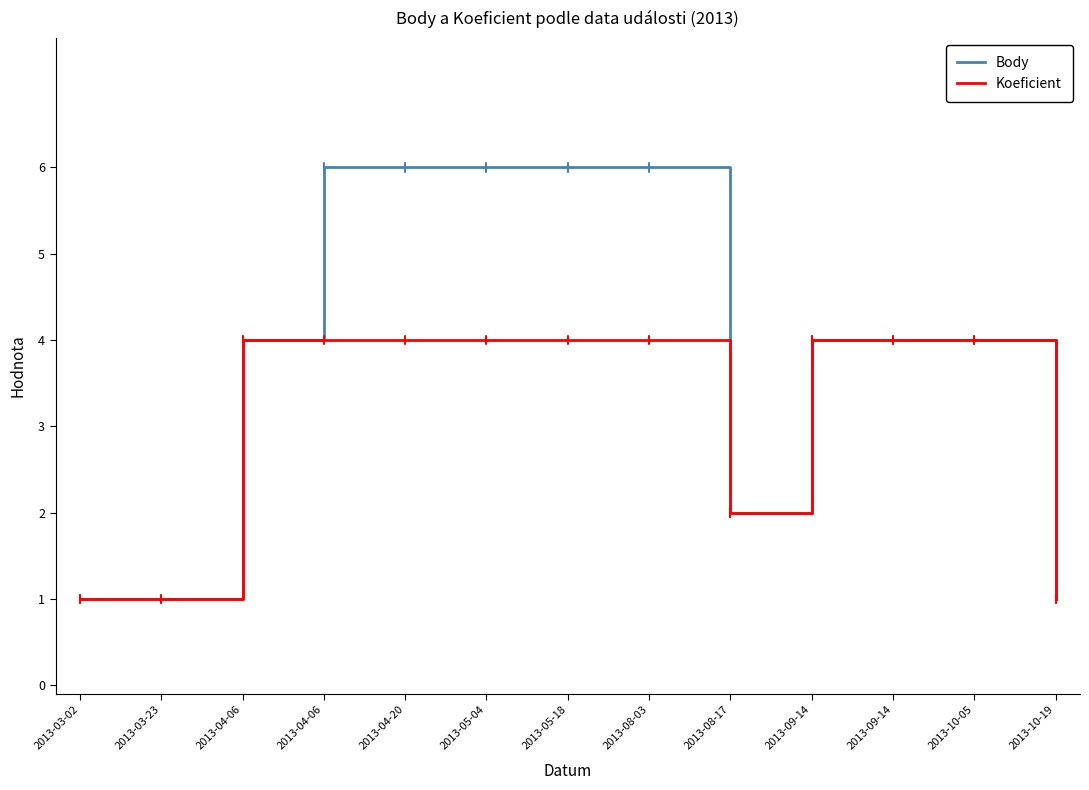

What are all the series names shown in the legend?

Body, Koeficient